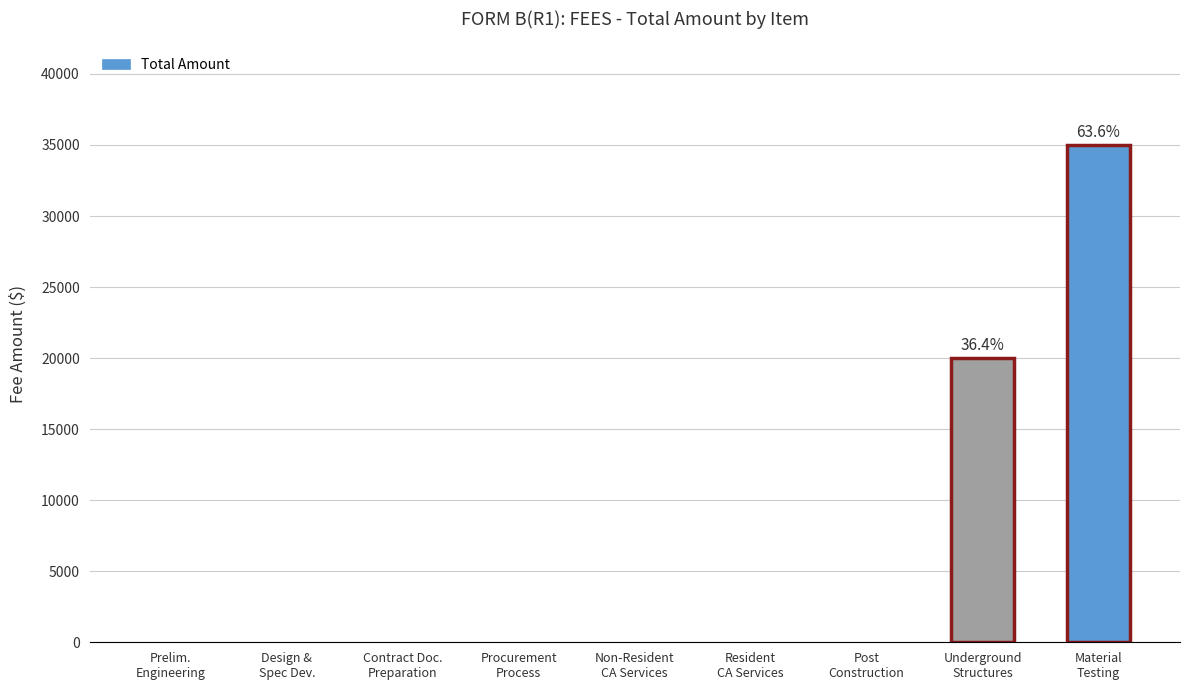

What is the sum of all values?

55000